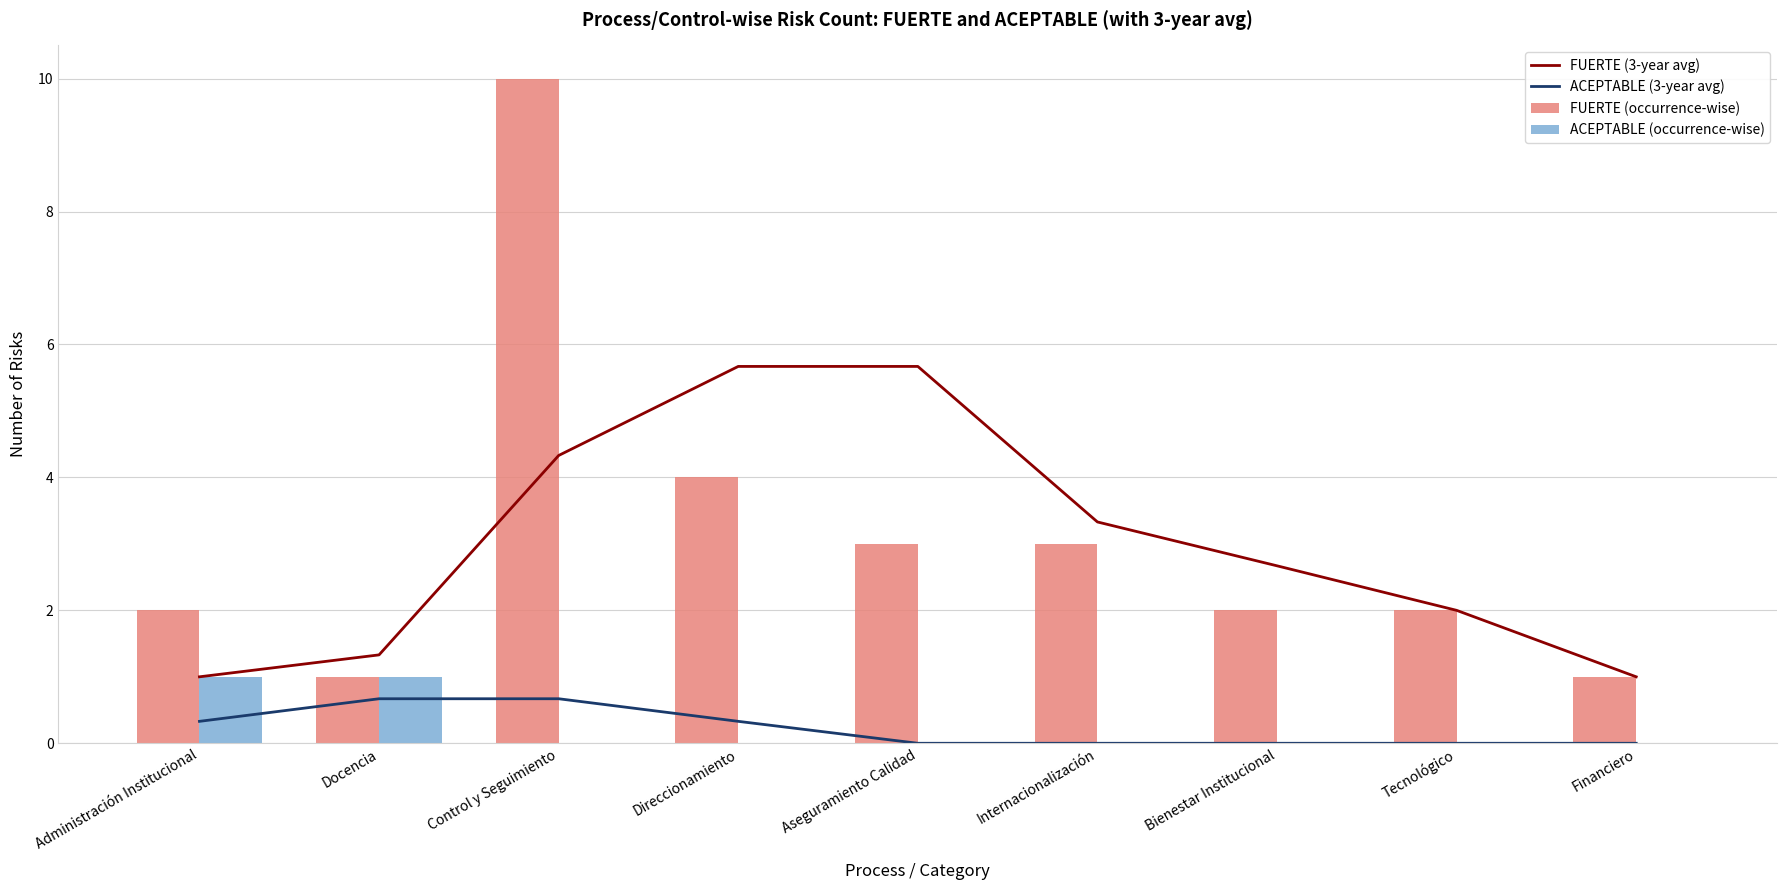

Reading left to right, extract all data points from this chart.

FUERTE (3-year avg): Administración Institucional=1.0	Docencia=1.3	Control y Seguimiento=4.3	Direccionamiento=5.7	Aseguramiento Calidad=5.7	Internacionalización=3.3	Bienestar Institucional=2.7	Tecnológico=2.0	Financiero=1.0
ACEPTABLE (3-year avg): Administración Institucional=0.3	Docencia=0.7	Control y Seguimiento=0.7	Direccionamiento=0.3	Aseguramiento Calidad=0.0	Internacionalización=0.0	Bienestar Institucional=0.0	Tecnológico=0.0	Financiero=0.0
FUERTE (occurrence-wise): Administración Institucional=2.0	Docencia=1.0	Control y Seguimiento=10.0	Direccionamiento=4.0	Aseguramiento Calidad=3.0	Internacionalización=3.0	Bienestar Institucional=2.0	Tecnológico=2.0	Financiero=1.0
ACEPTABLE (occurrence-wise): Administración Institucional=1.0	Docencia=1.0	Control y Seguimiento=0.0	Direccionamiento=0.0	Aseguramiento Calidad=0.0	Internacionalización=0.0	Bienestar Institucional=0.0	Tecnológico=0.0	Financiero=0.0